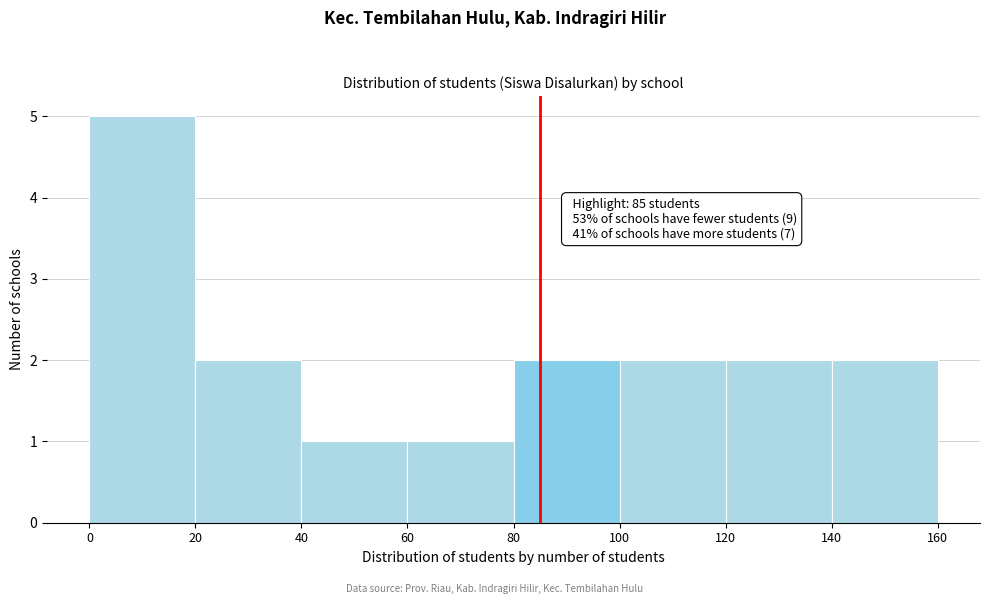

Which range on the x-axis has the tallest bar?

0 to 20